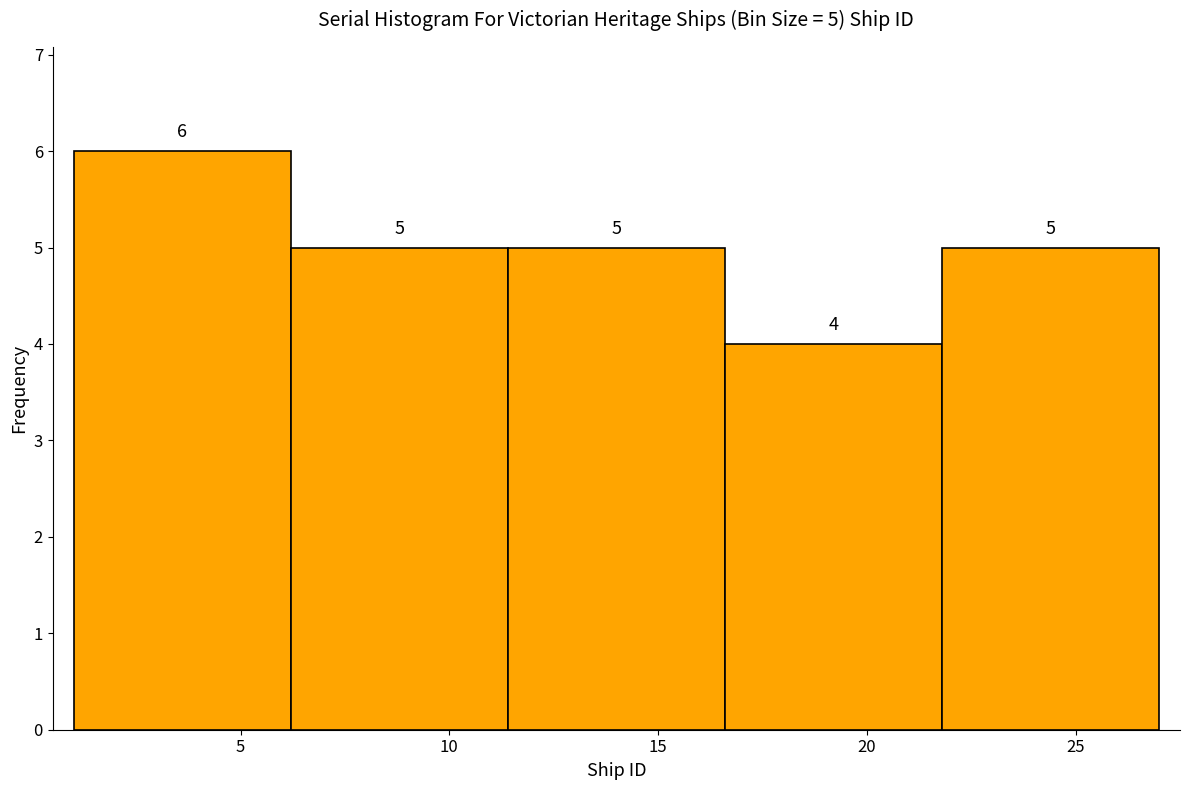

Over which range of the x-axis is the bar tallest?

1.0 to 6.2